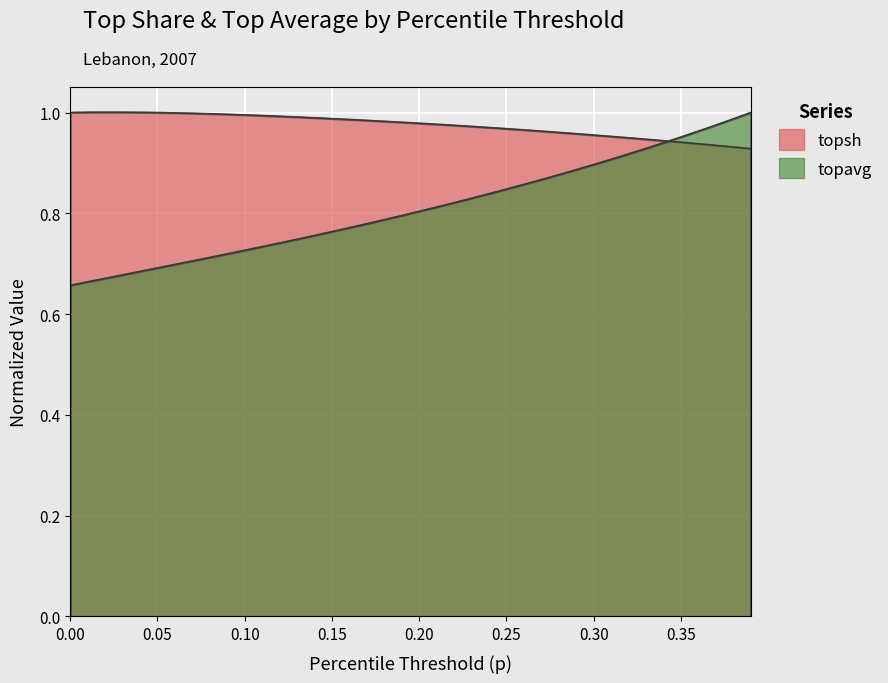

What is the sum of all topavg values?

32.4